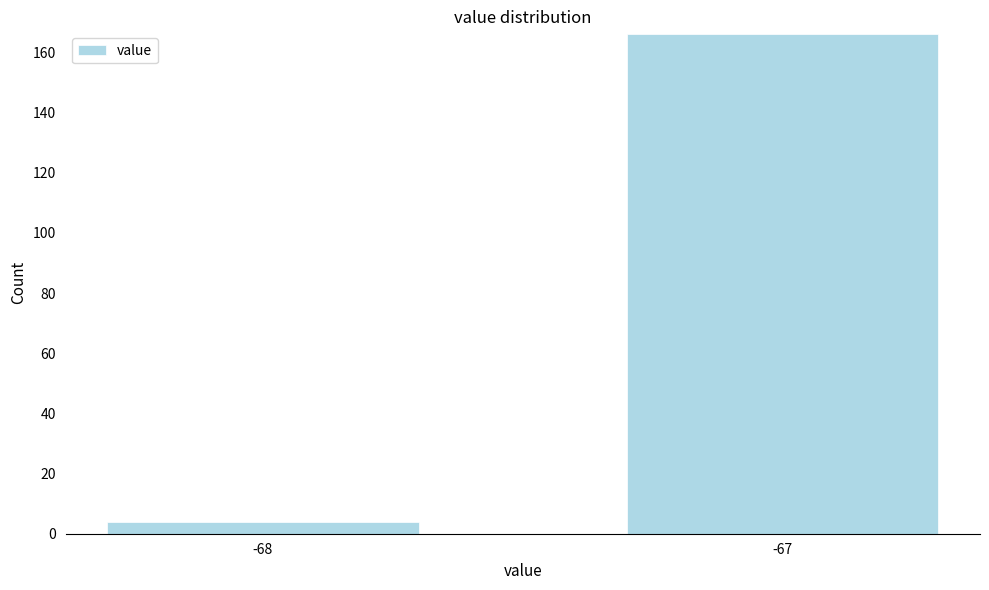

Reading left to right, extract all data points from this chart.

4	166